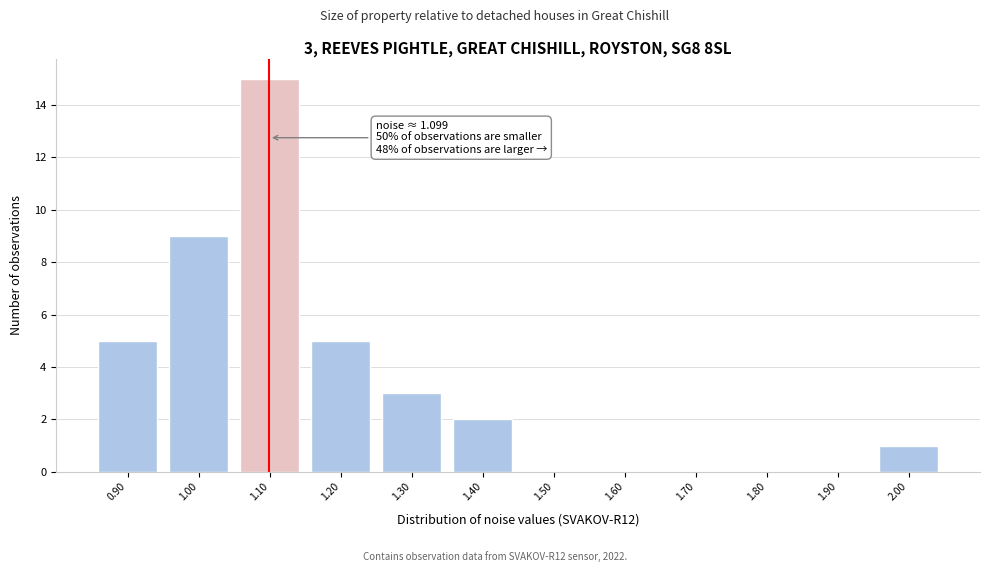

Which range on the x-axis has the tallest bar?

1.05 to 1.15